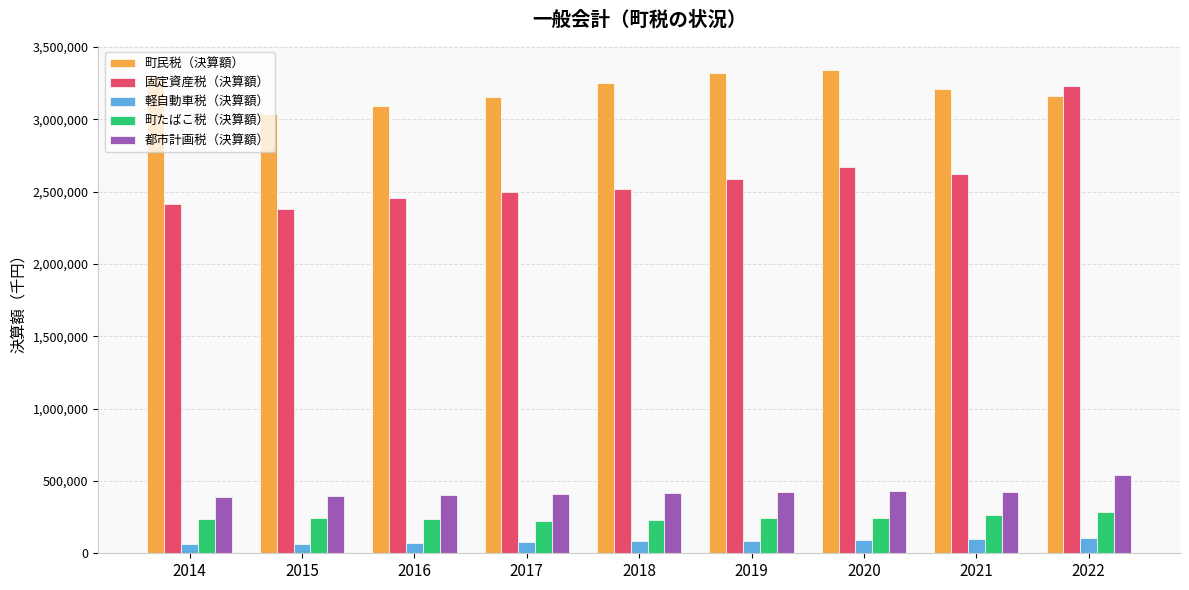

Which series changed the most between 2019 and 2020?

固定資産税（決算額）